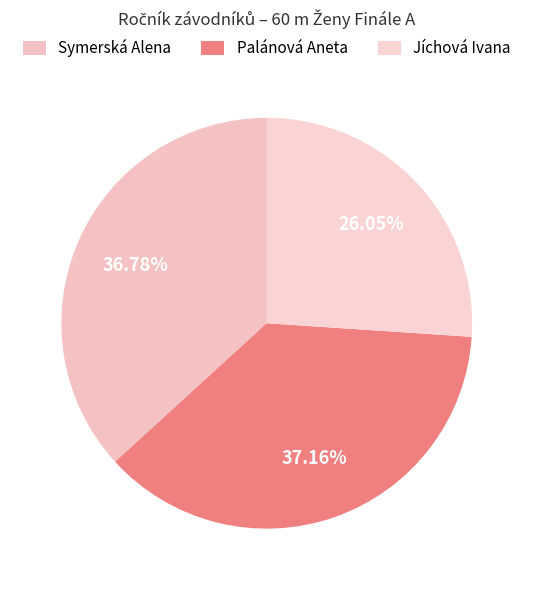

Count the number of slices in the pie.

3